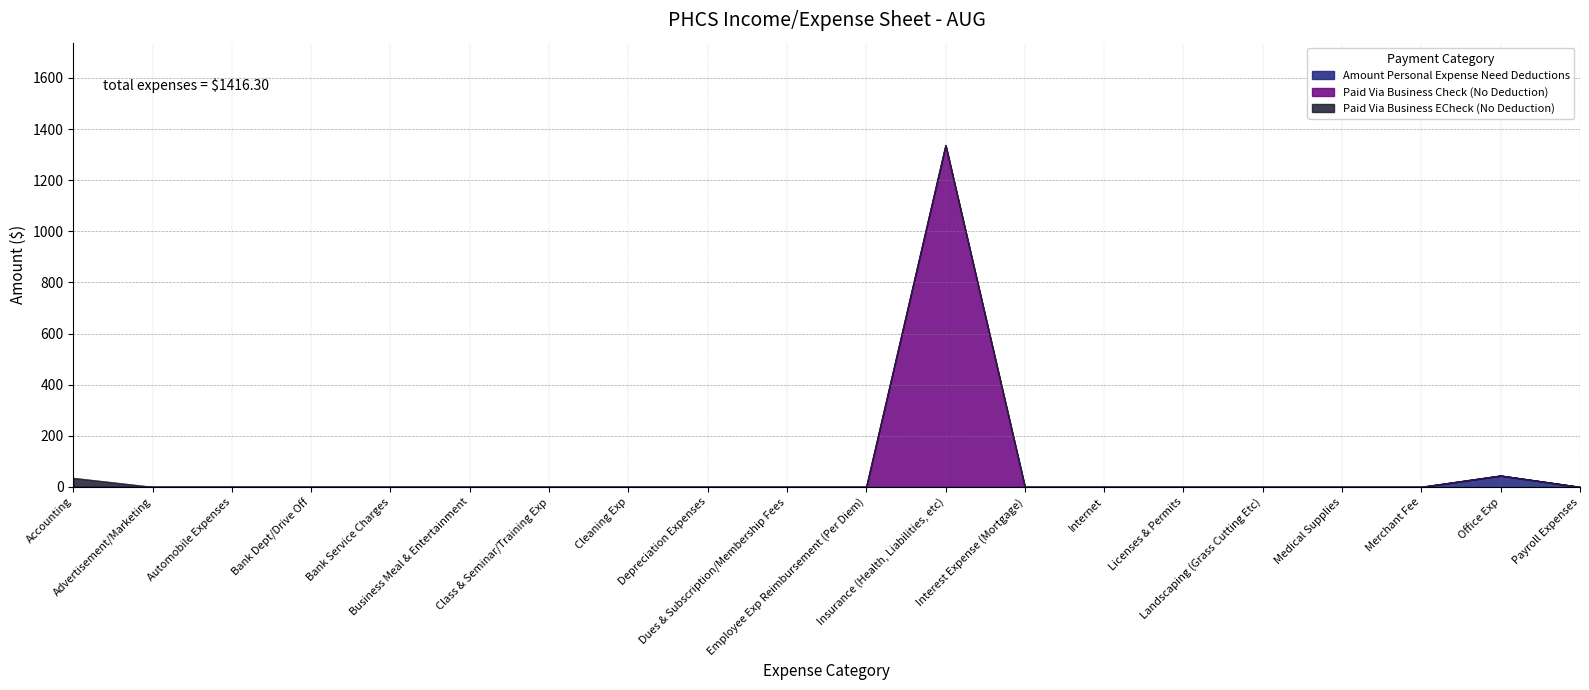

What is the highest value of the Amount Personal Expense Need Deductions series?

44.3